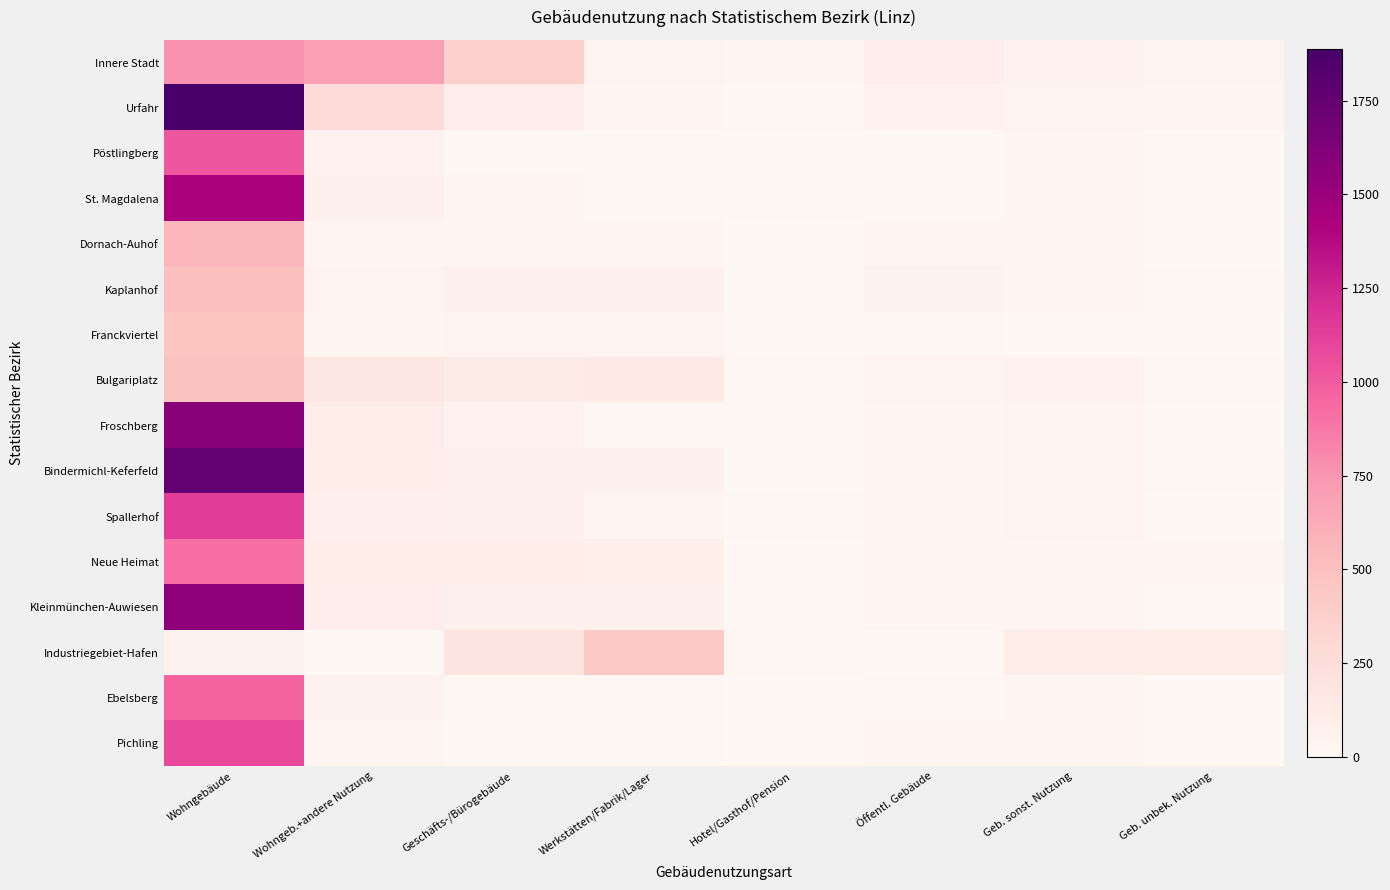

Which label corresponds to the smallest value in the chart?

Geb. unbek. Nutzung